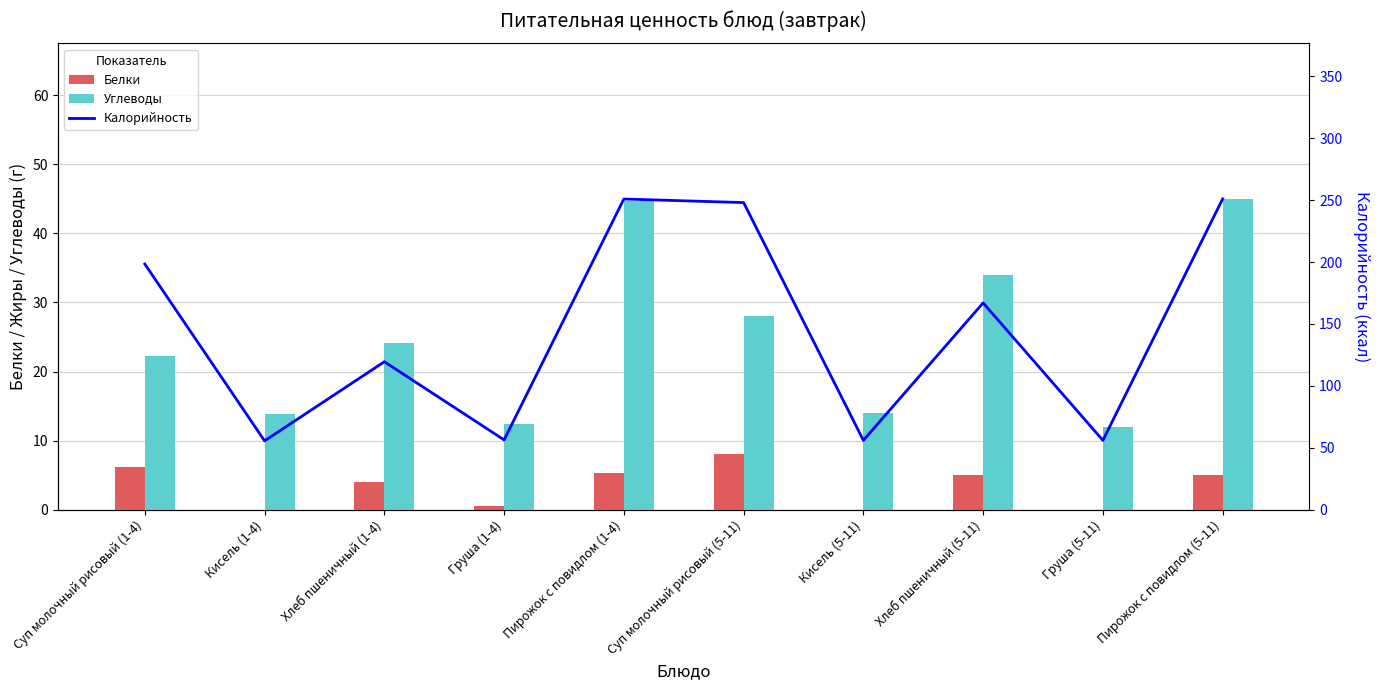

Reading left to right, extract all data points from this chart.

Белки: Суп молочный рисовый (1-4)=6.2	Кисель (1-4)=0.0	Хлеб пшеничный (1-4)=4.0	Груша (1-4)=0.5	Пирожок с повидлом (1-4)=5.3	Суп молочный рисовый (5-11)=8.0	Кисель (5-11)=0.0	Хлеб пшеничный (5-11)=5.0	Груша (5-11)=0.0	Пирожок с повидлом (5-11)=5.0
Углеводы: Суп молочный рисовый (1-4)=22.2	Кисель (1-4)=13.8	Хлеб пшеничный (1-4)=24.1	Груша (1-4)=12.4	Пирожок с повидлом (1-4)=44.7	Суп молочный рисовый (5-11)=28.0	Кисель (5-11)=14.0	Хлеб пшеничный (5-11)=34.0	Груша (5-11)=12.0	Пирожок с повидлом (5-11)=45.0
Калорийность: Суп молочный рисовый (1-4)=198.4	Кисель (1-4)=55.6	Хлеб пшеничный (1-4)=119.5	Груша (1-4)=56.4	Пирожок с повидлом (1-4)=250.9	Суп молочный рисовый (5-11)=248.0	Кисель (5-11)=56.0	Хлеб пшеничный (5-11)=167.0	Груша (5-11)=56.0	Пирожок с повидлом (5-11)=251.0